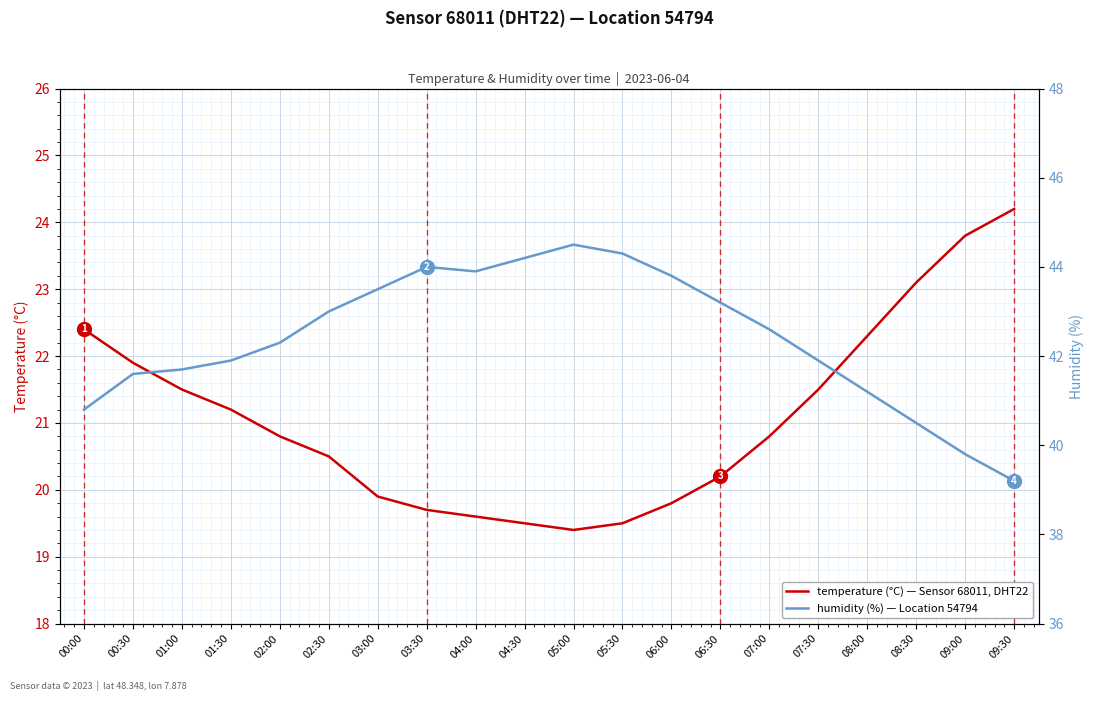

At which category is the sum across all series the highest?

05:00